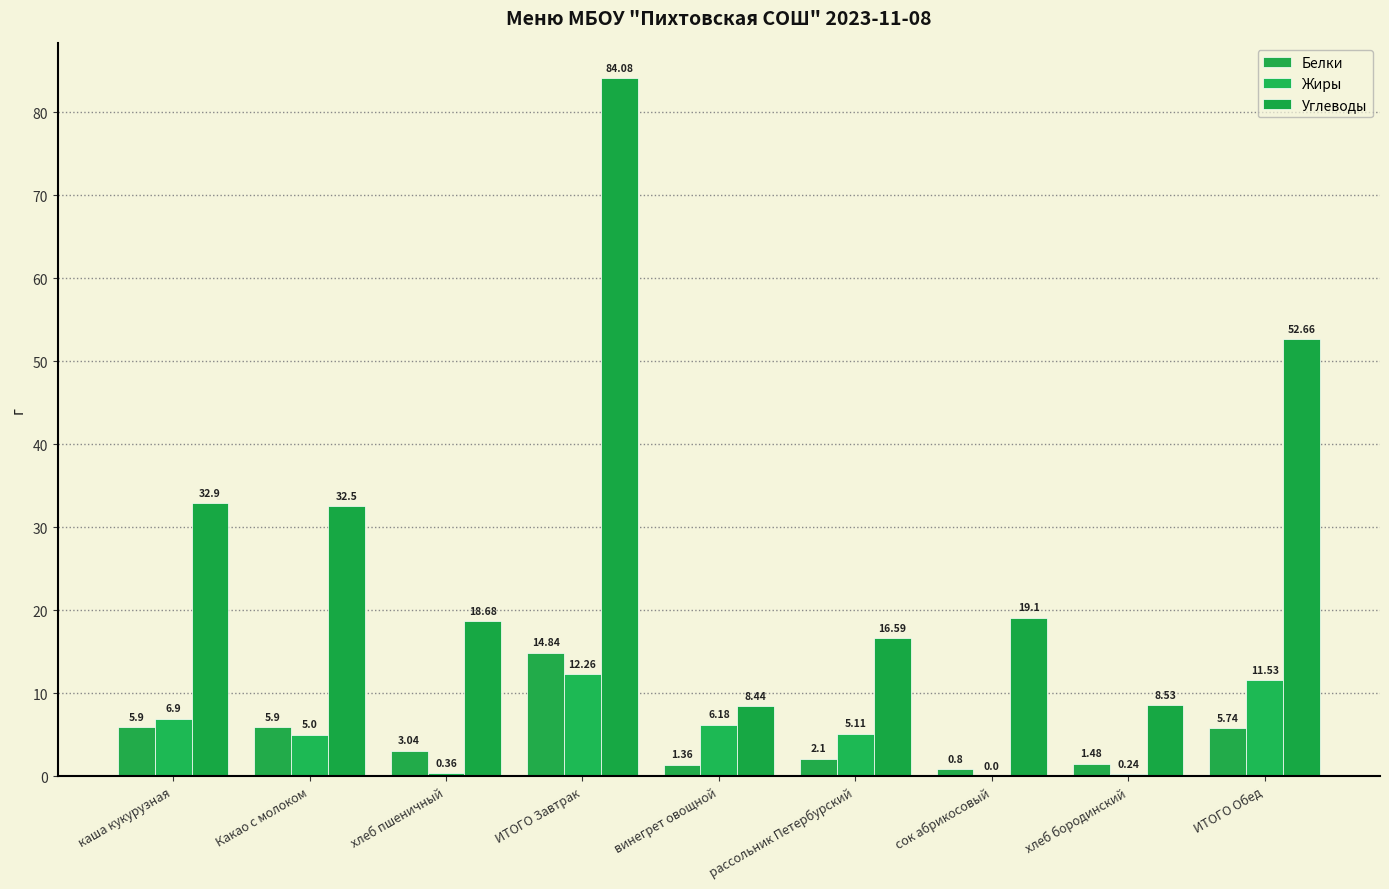

How many groups of bars are there?

9